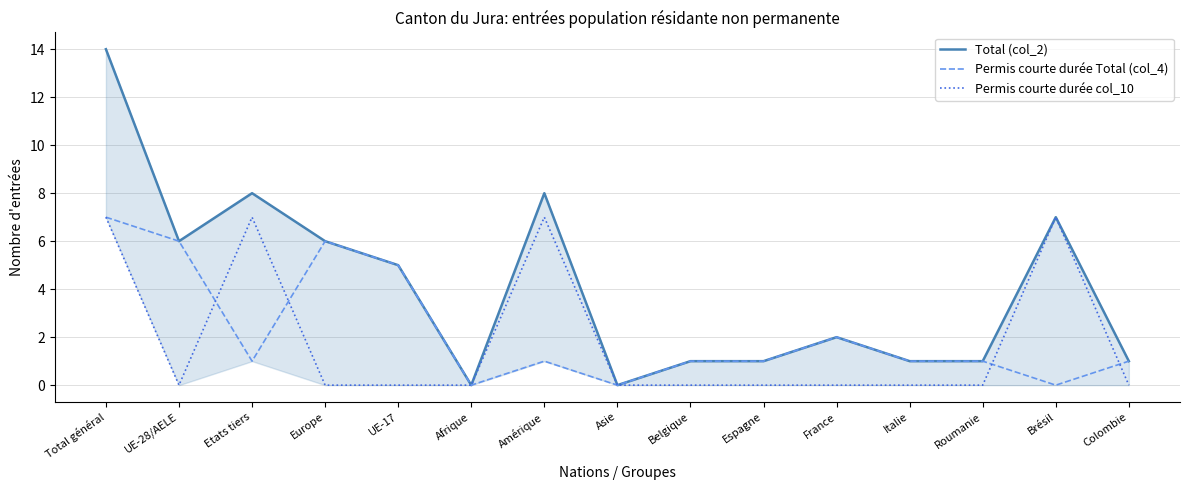

How many data points in Permis courte durée Total (col_4) are less than 1?

3